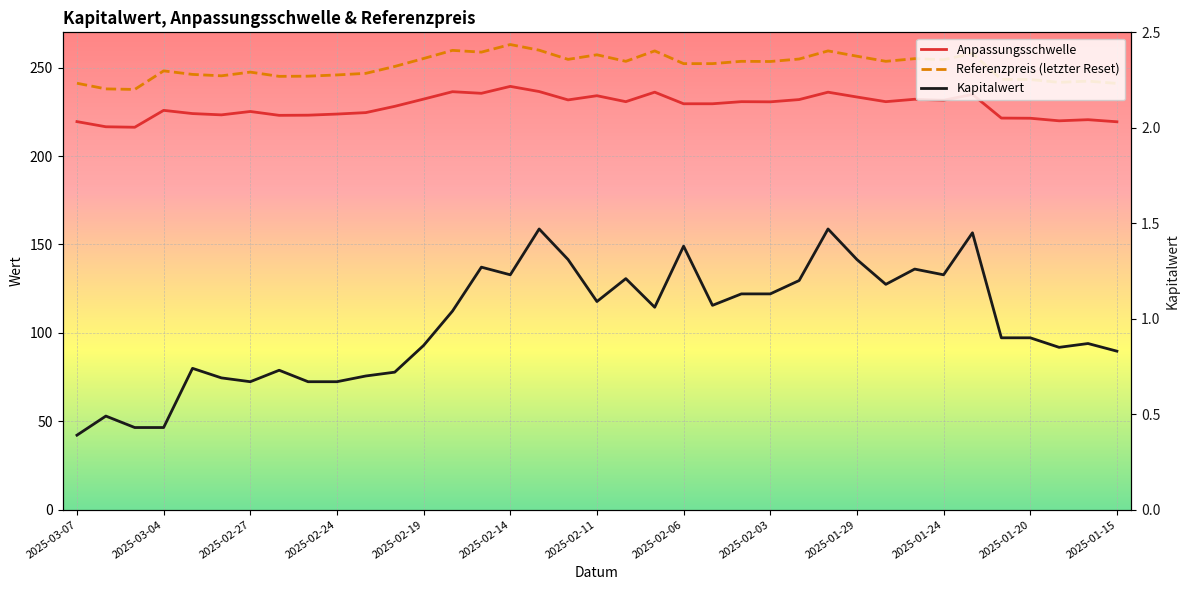

Which category has the highest value in the Kapitalwert series?

16